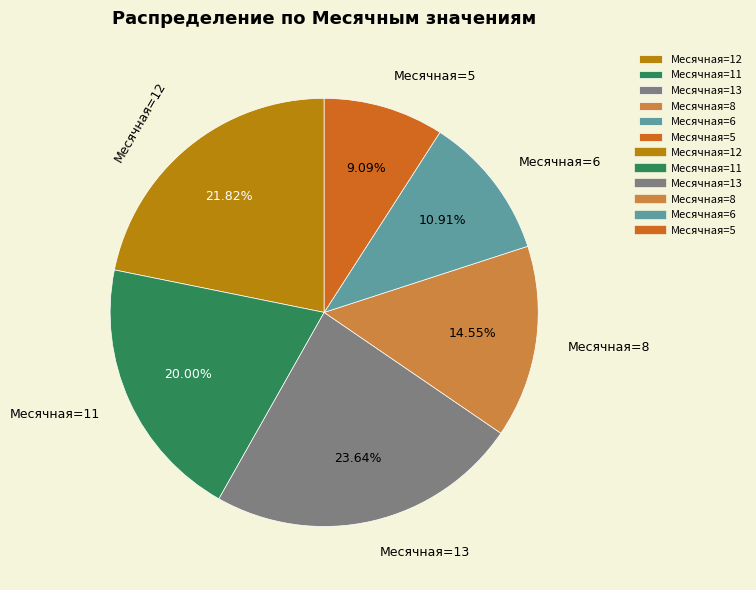

Count the number of slices in the pie.

6